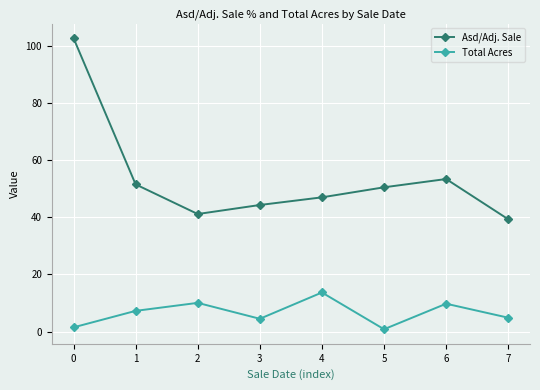

Is this an area chart (filled region under the line)?

No